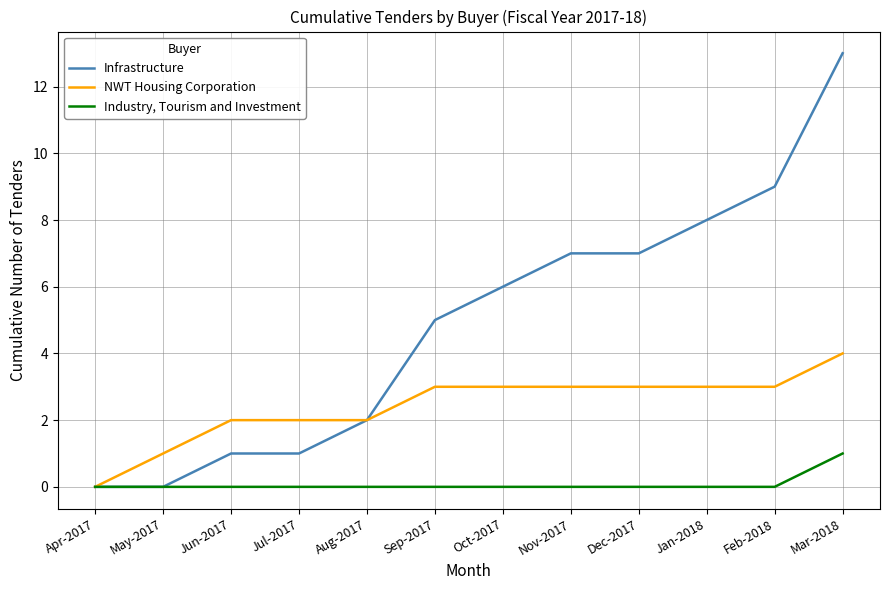

Reading right to left, extract all data points from this chart.

Infrastructure: 13	9	8	7	7	6	5	2	1	1	0	0
NWT Housing Corporation: 4	3	3	3	3	3	3	2	2	2	1	0
Industry, Tourism and Investment: 1	0	0	0	0	0	0	0	0	0	0	0